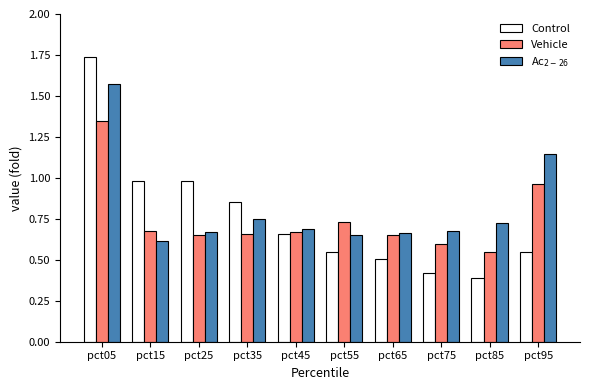

At which label does Vehicle reach its peak?

pct05